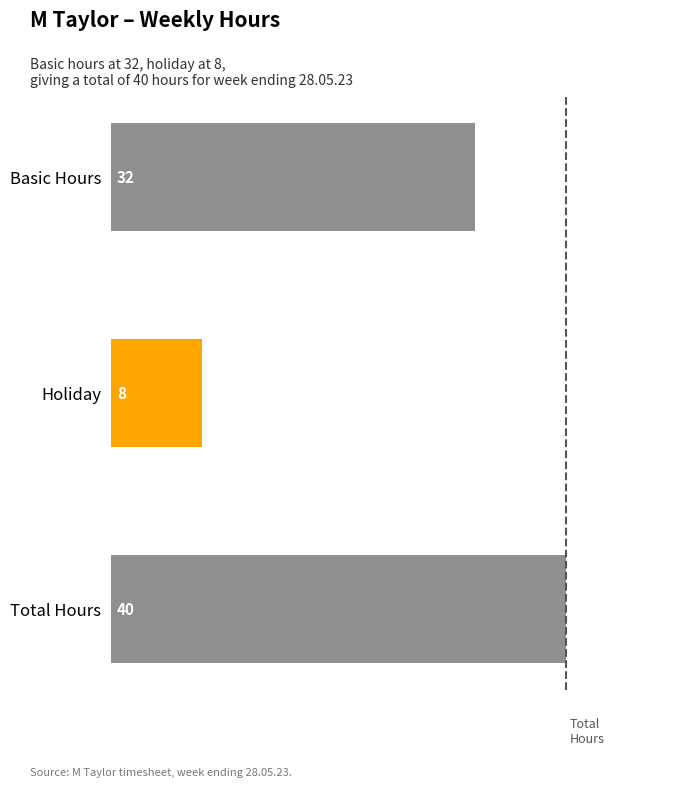

Read the value at Holiday.

8